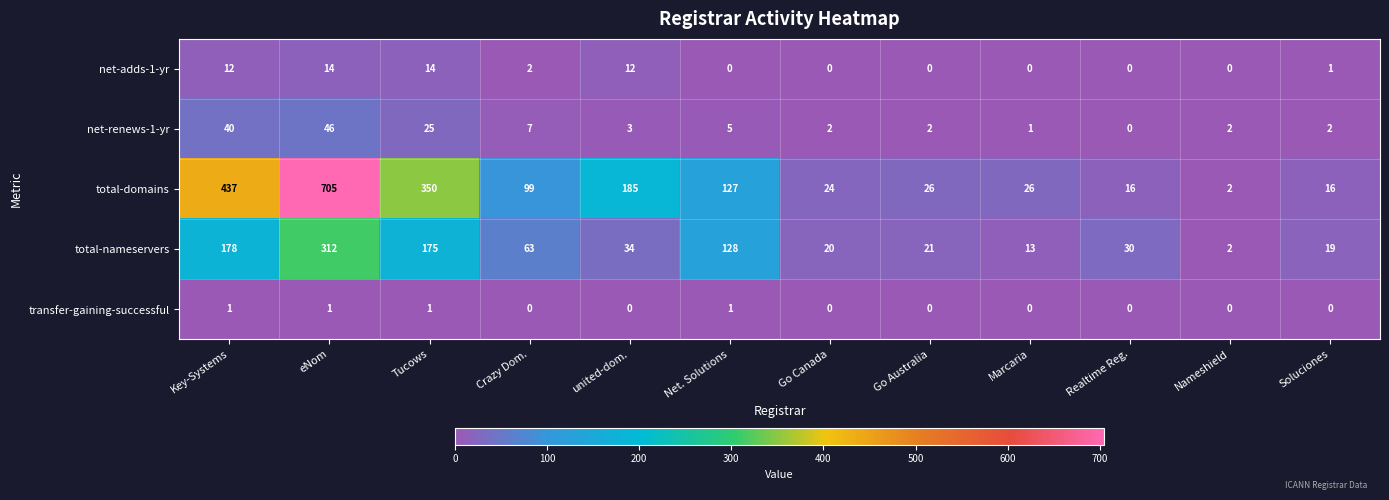

What is the difference between the maximum and minimum values in the total-domains series?

703